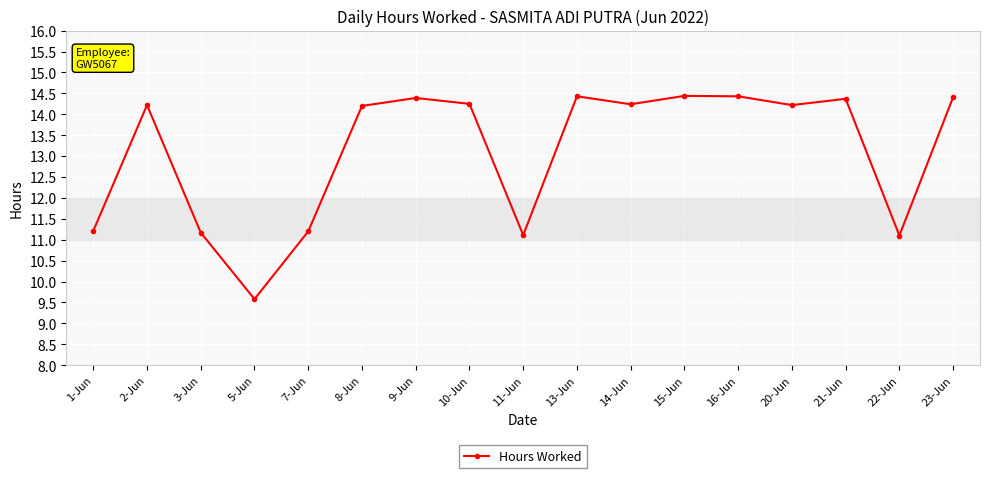

What is the label of the 8th point from the right?

13-Jun